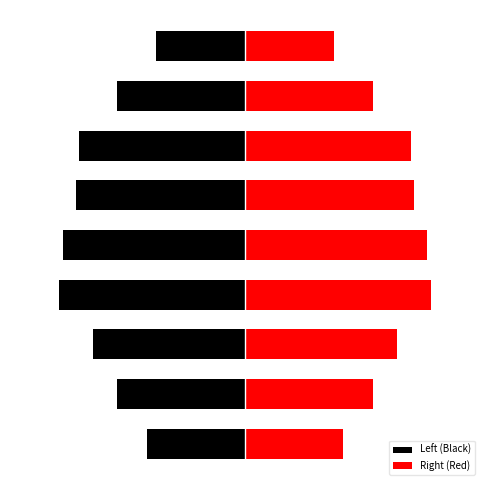

What are all the series names shown in the legend?

Left (Black), Right (Red)